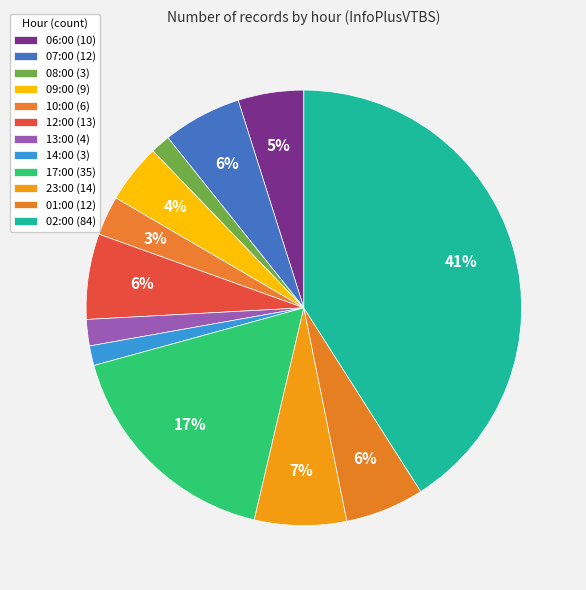

What percentage is NOT represented by 02:00?

59.0%